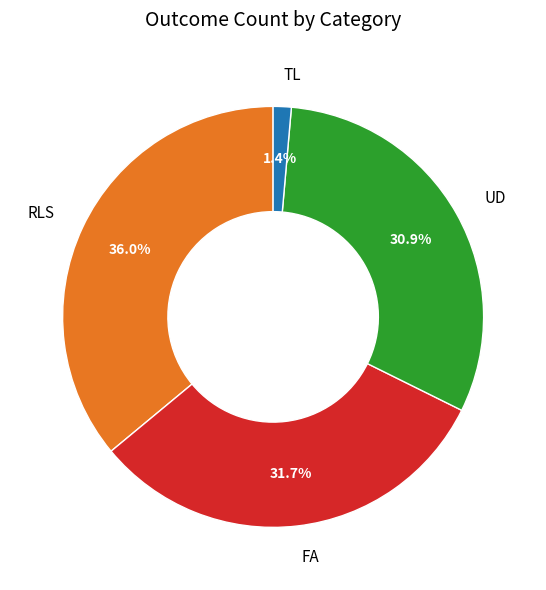

Which slice is the smallest?

TL